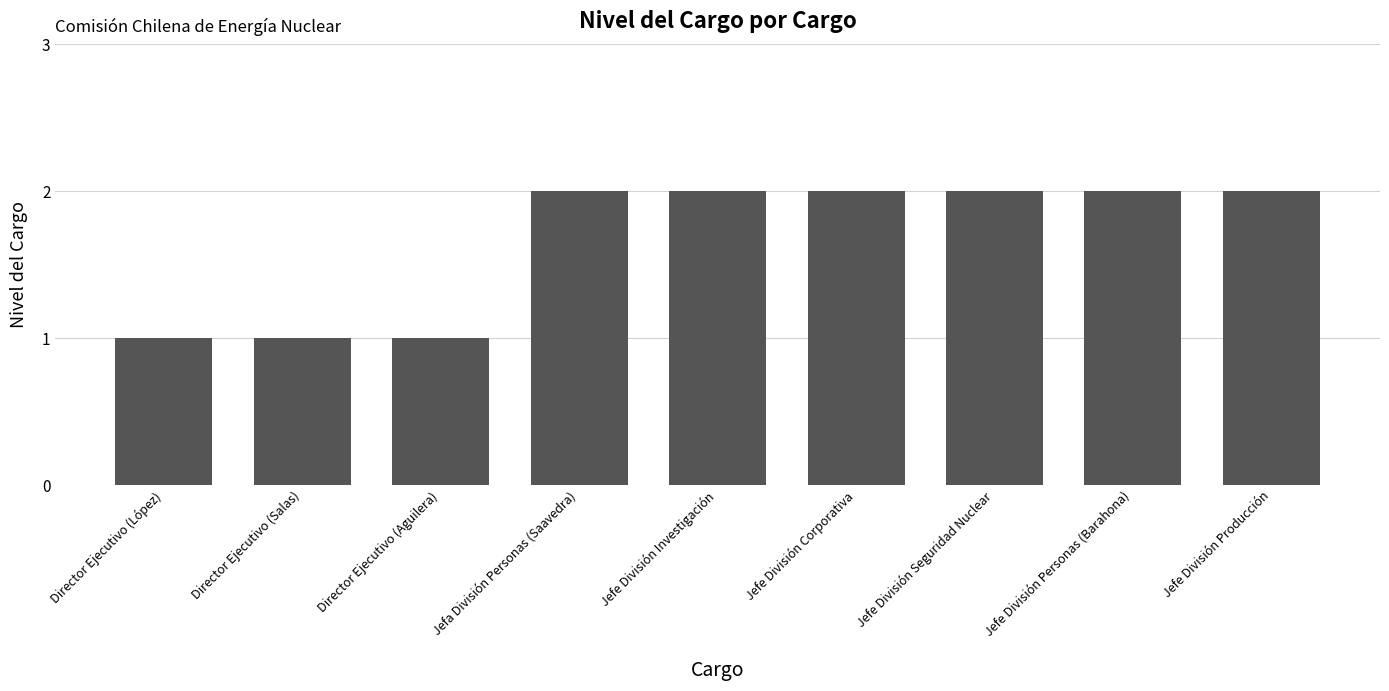

How many bars are there in total?

9